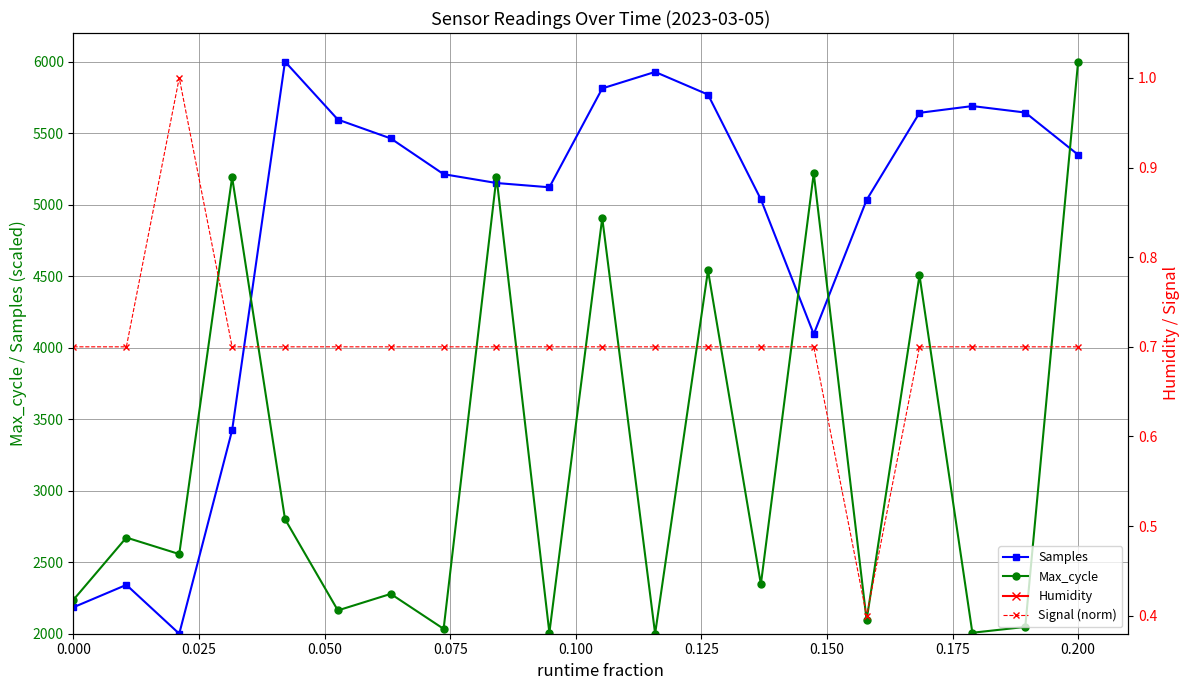

At which label does Max_cycle reach its peak?

0.200